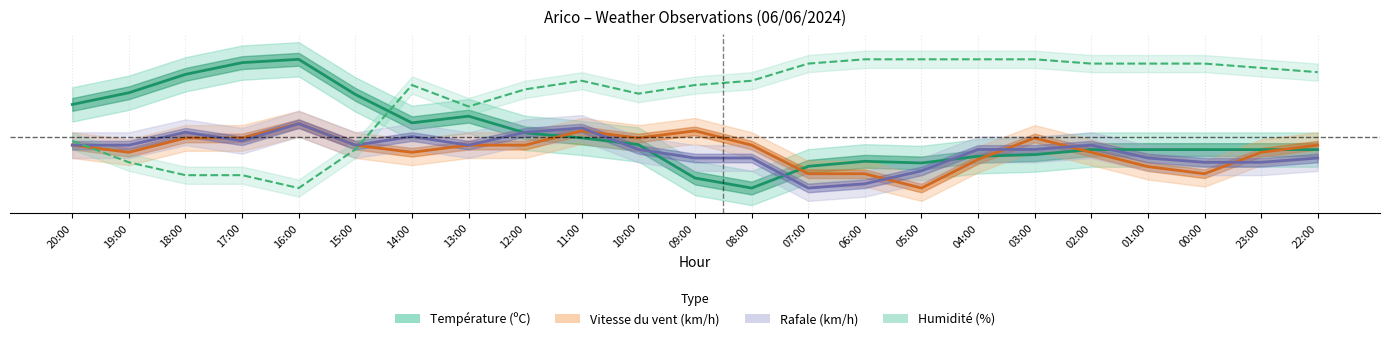

At which category does Rafale (km/h) reach its first local valley?

17:00